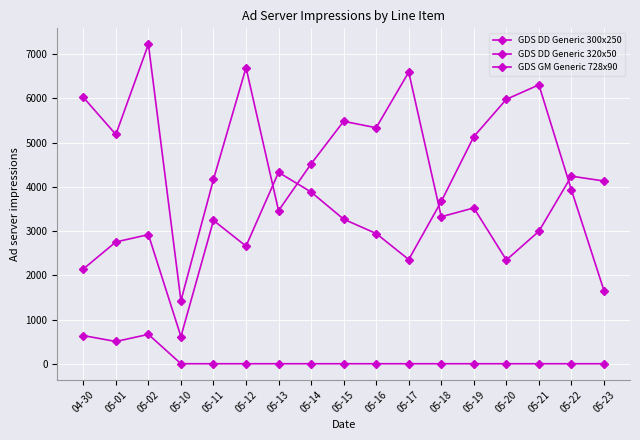

The GDS DD Generic 300x250 series shows 4132 at 05-23. True or false?

True